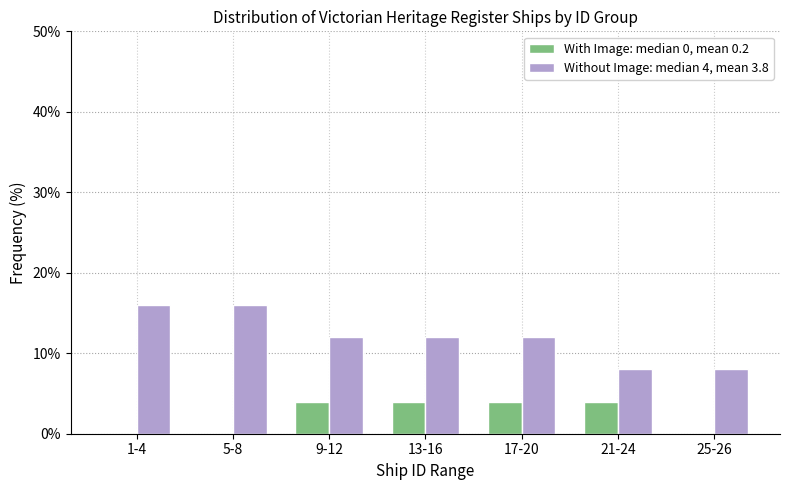

Reading left to right, list all the values displayed in this chart.

With Image: median 0, mean 0.2: 1-4=0	5-8=0	9-12=4	13-16=4	17-20=4	21-24=4	25-26=0
Without Image: median 4, mean 3.8: 1-4=16	5-8=16	9-12=12	13-16=12	17-20=12	21-24=8	25-26=8